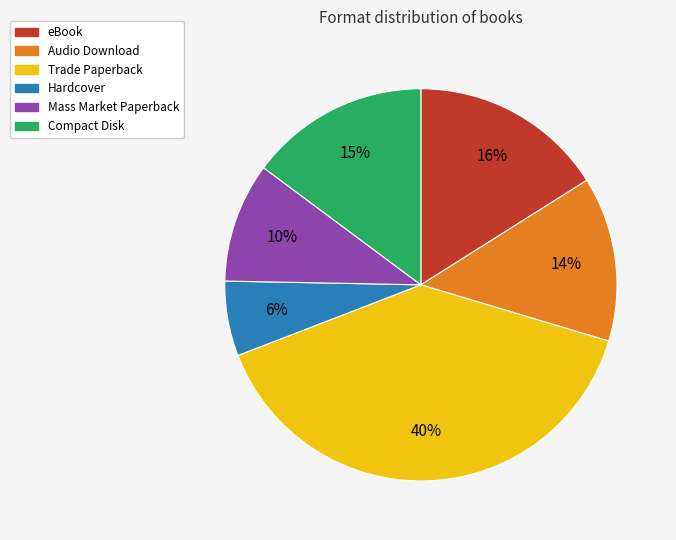

Is the sum of Trade Paperback and Hardcover greater than half?

No